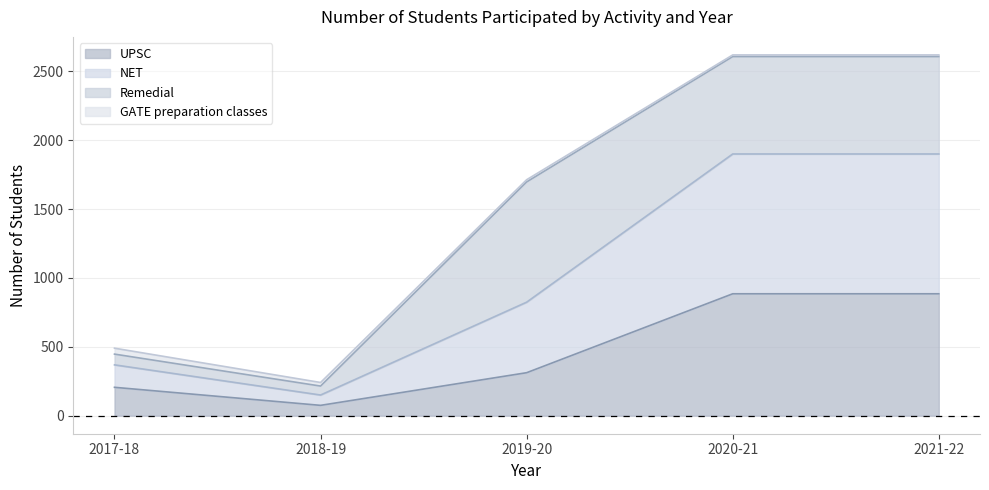

True or false: NET and UPSC cross at least once.

False